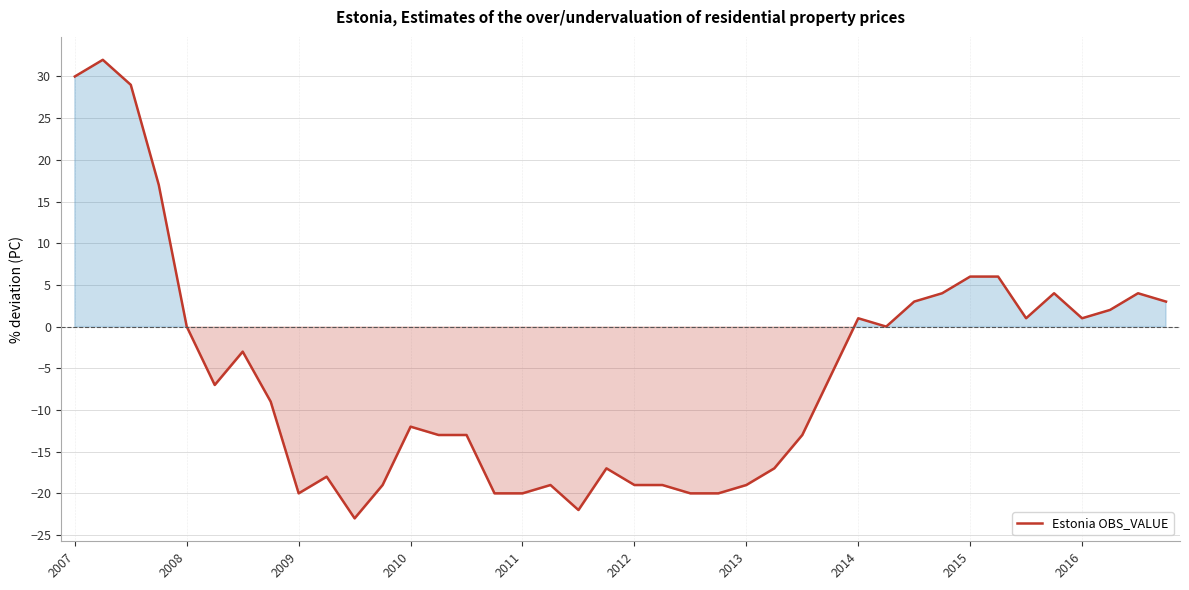

What is the greatest value displayed?

32